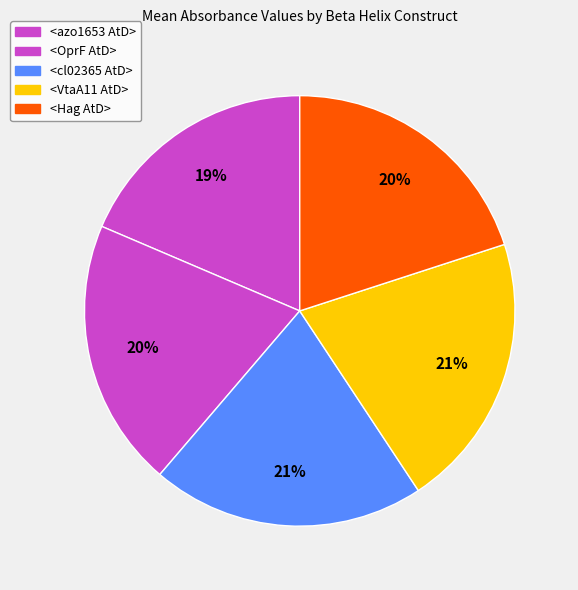

Which slice is the largest?

<VtaA11 AtD>